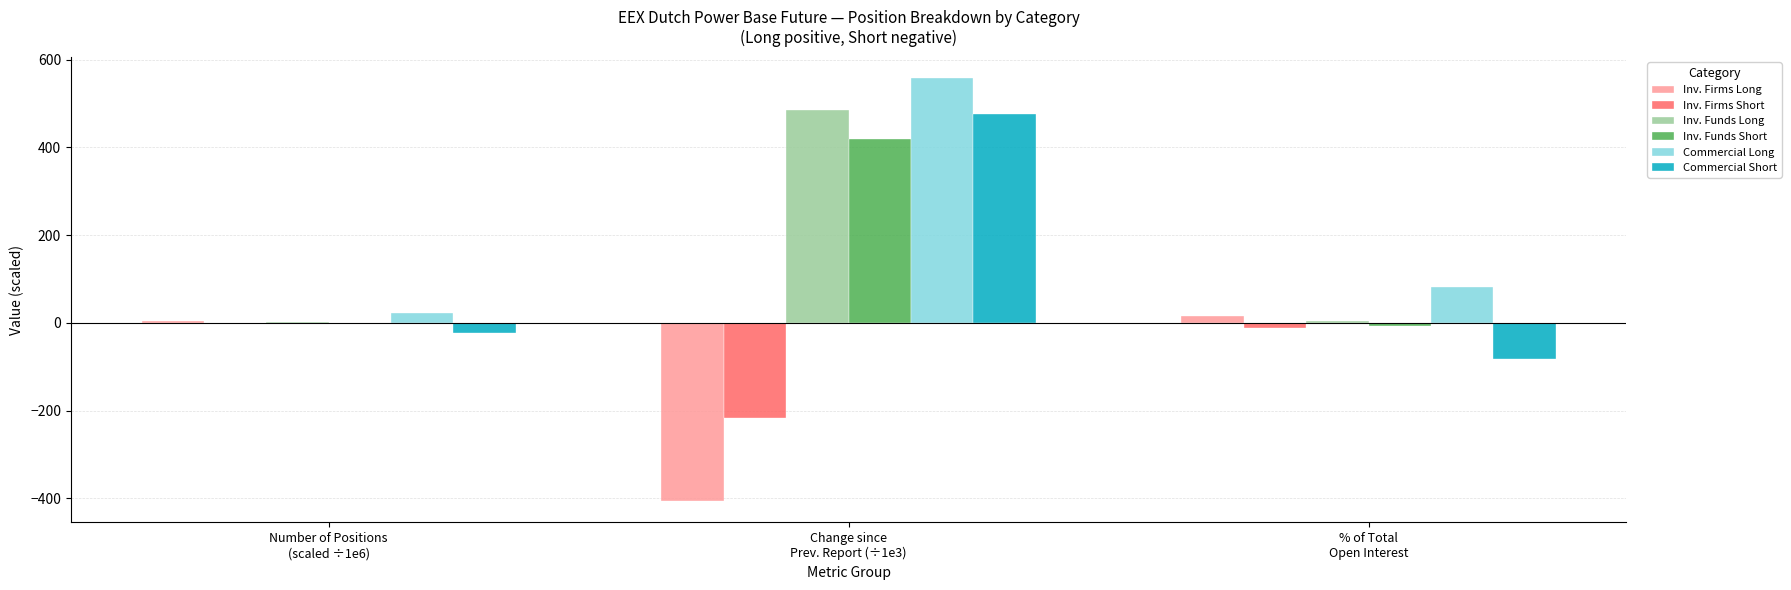

True or false: Inv. Funds Long has a value of 485.4 at Change since
Prev. Report (÷1e3).

True